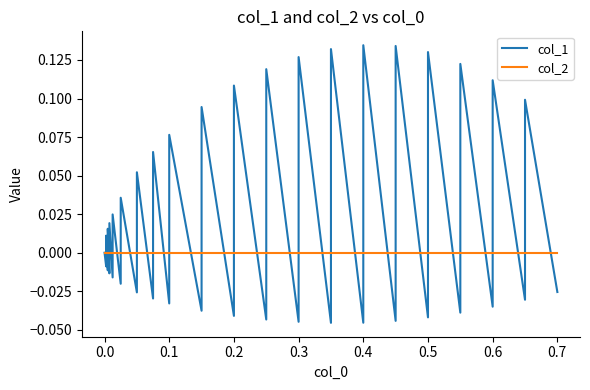

List the series in order of their overall mean, highest first.

col_1, col_2